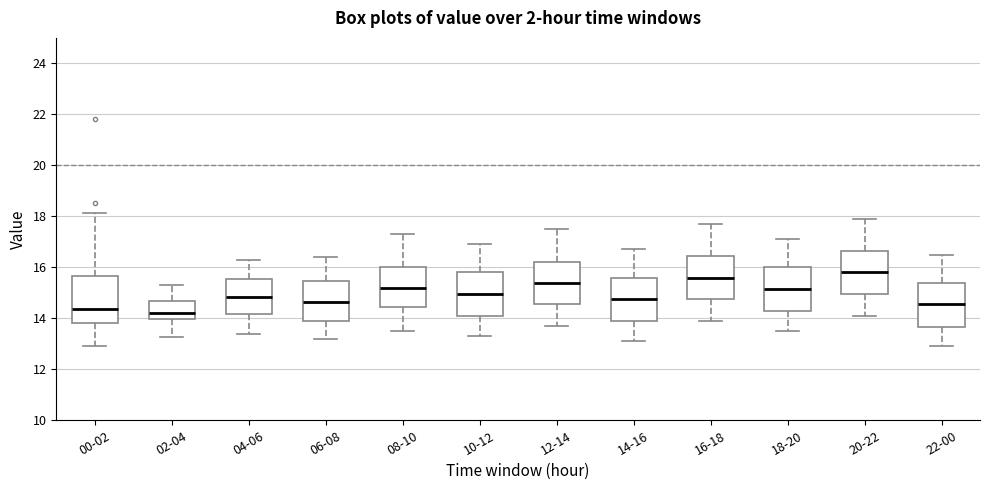

Reading left to right, read every box against the y-axis: the position of its median line, the range the box covers, and the ends of its whiskers. The values are not printed on the chart, so give them approximately, as read against the axis.

00-02: median 14.4, box 13.8 to 15.6, whiskers 13.0 to 18.2
02-04: median 14.2, box 14.0 to 14.6, whiskers 13.2 to 15.4
04-06: median 14.8, box 14.2 to 15.6, whiskers 13.4 to 16.4
06-08: median 14.6, box 13.8 to 15.4, whiskers 13.2 to 16.4
08-10: median 15.2, box 14.4 to 16.0, whiskers 13.6 to 17.4
10-12: median 15.0, box 14.0 to 15.8, whiskers 13.4 to 17.0
12-14: median 15.4, box 14.6 to 16.2, whiskers 13.8 to 17.6
14-16: median 14.8, box 13.8 to 15.6, whiskers 13.2 to 16.8
16-18: median 15.6, box 14.8 to 16.4, whiskers 14.0 to 17.8
18-20: median 15.2, box 14.2 to 16.0, whiskers 13.6 to 17.2
20-22: median 15.8, box 15.0 to 16.6, whiskers 14.2 to 18.0
22-00: median 14.6, box 13.6 to 15.4, whiskers 13.0 to 16.6